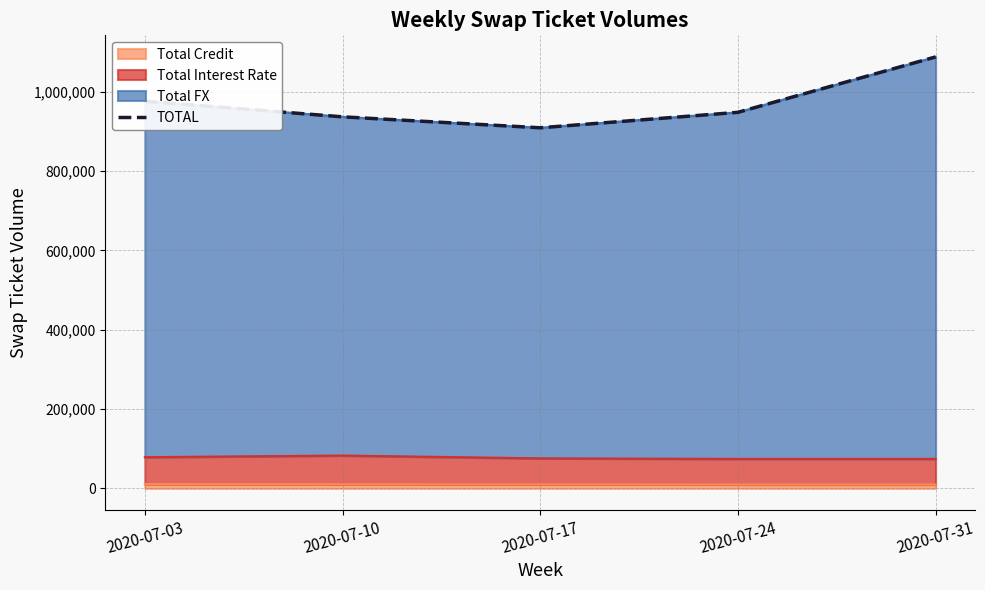

Where does the data first go above 948224?

2020-07-03